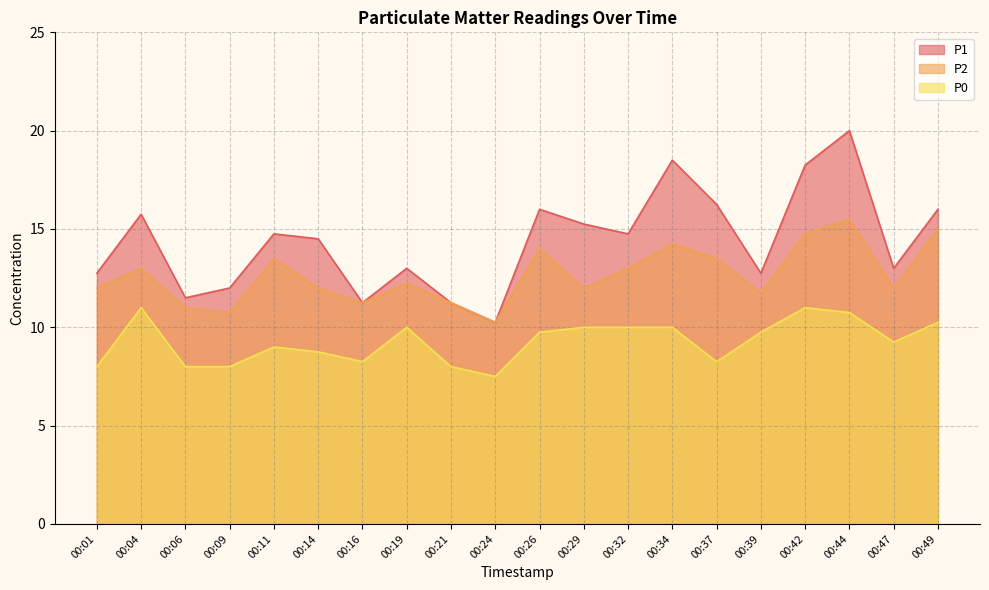

What is the spread (max minus min) of values at 00:37?

8.0